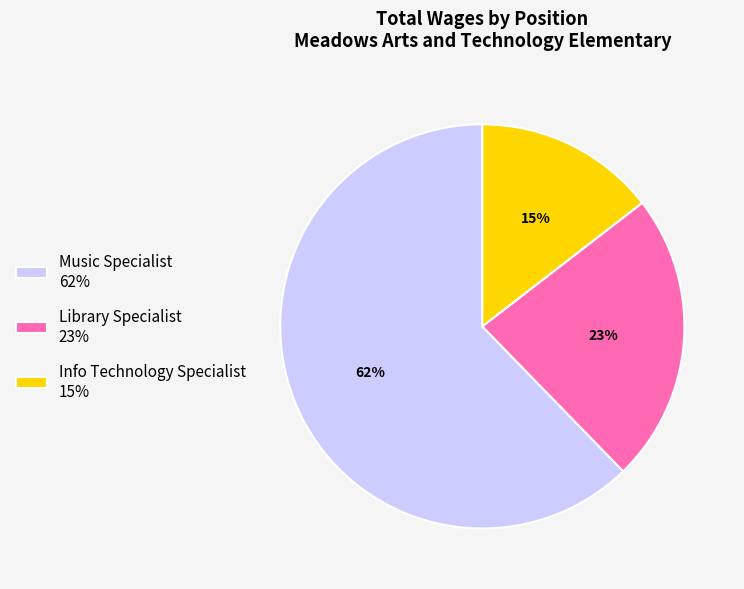

Count the number of slices in the pie.

3